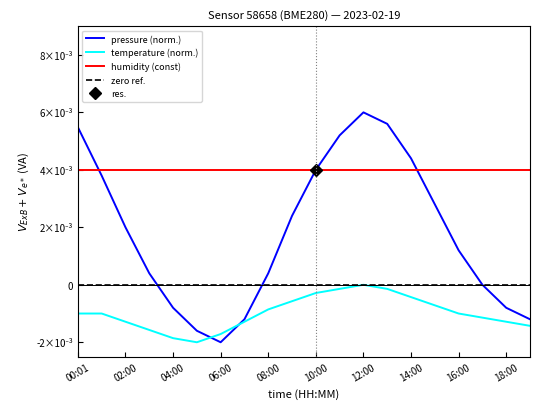

At 11, list the series in order from largest to smallest.

pressure (norm.), humidity (const), zero ref., temperature (norm.)